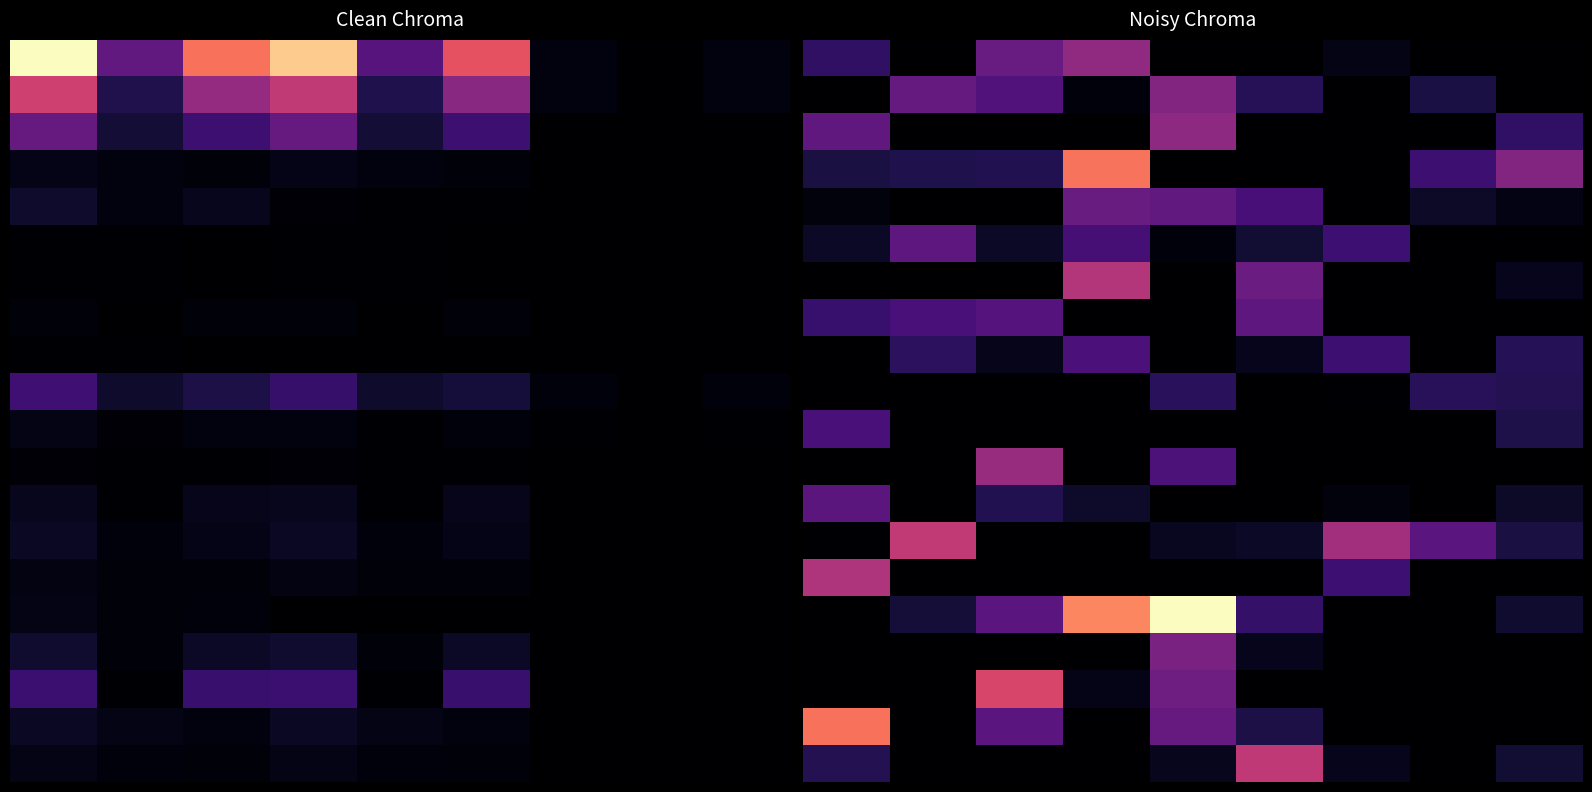

What is the spread (max minus min) of values at 2?

47.5